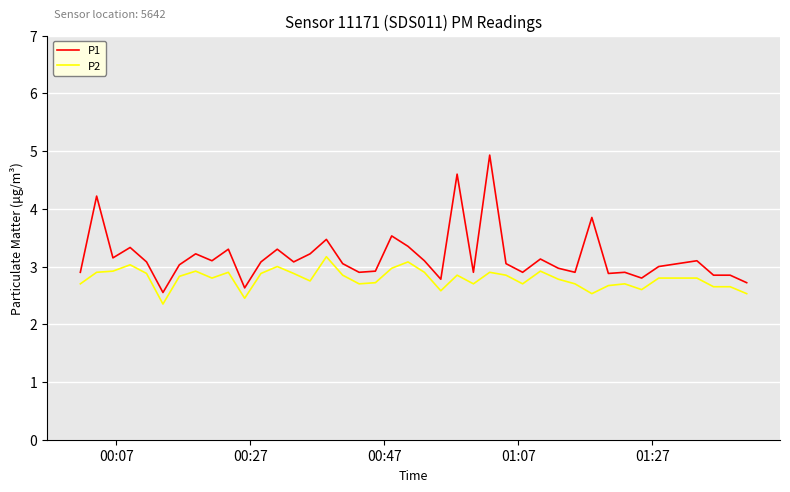

At how many categories does at least one series exceed 4?

3